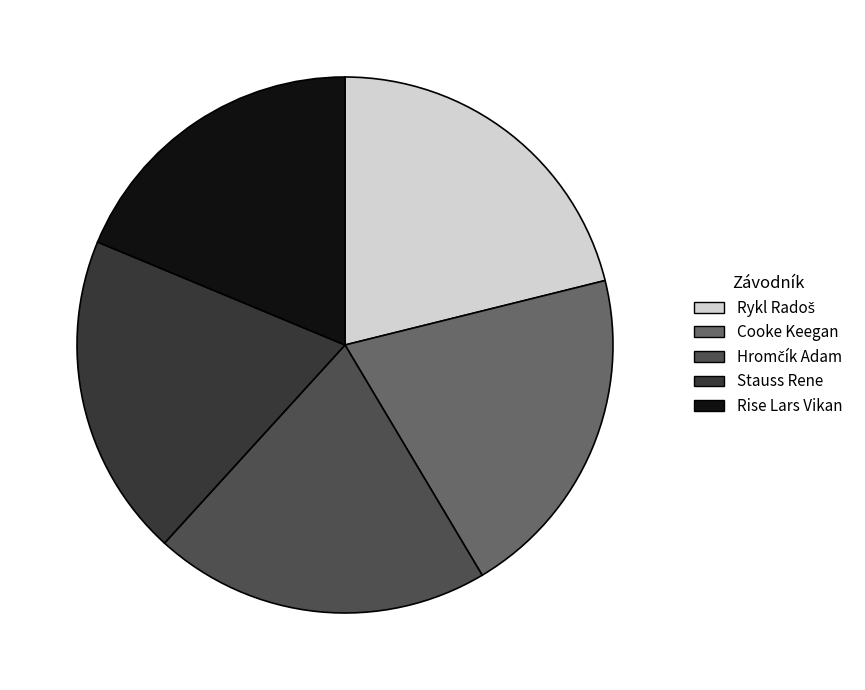

Is there a majority slice in this chart?

No